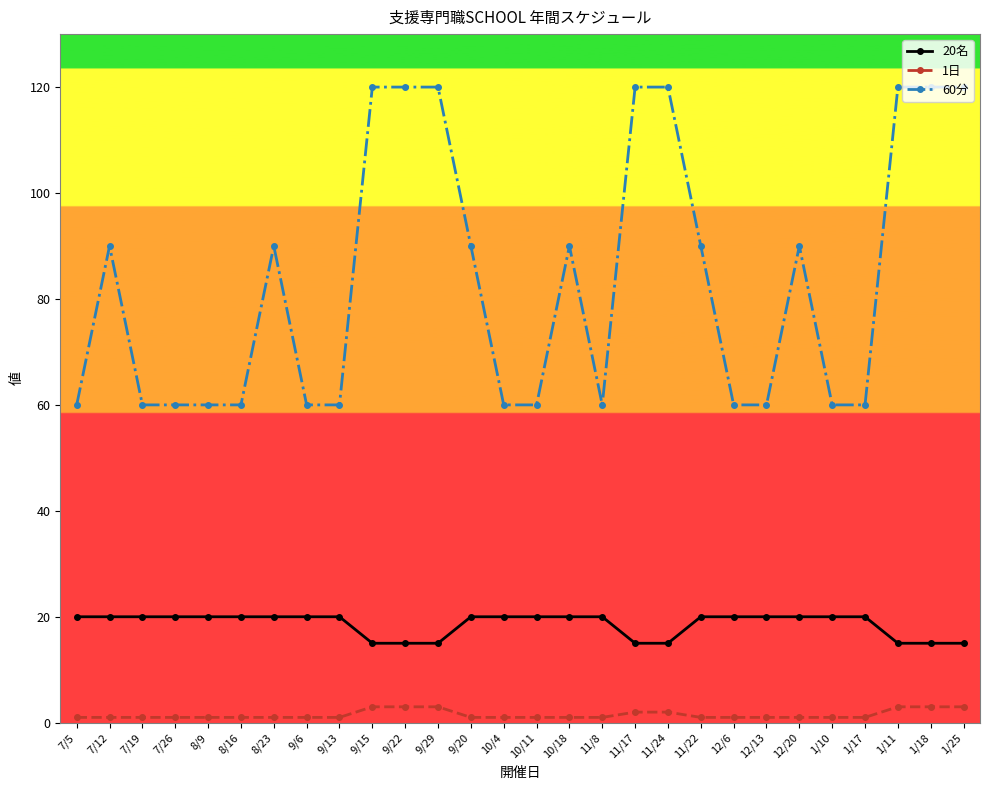

What is the value of the 1日 point at the 3rd from the left?

1